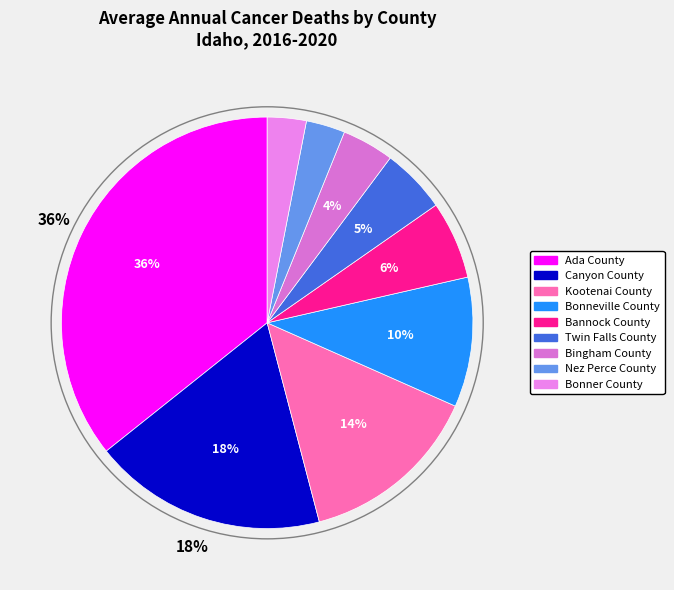

To the nearest percent, what portion does Kootenai County represent?

14%